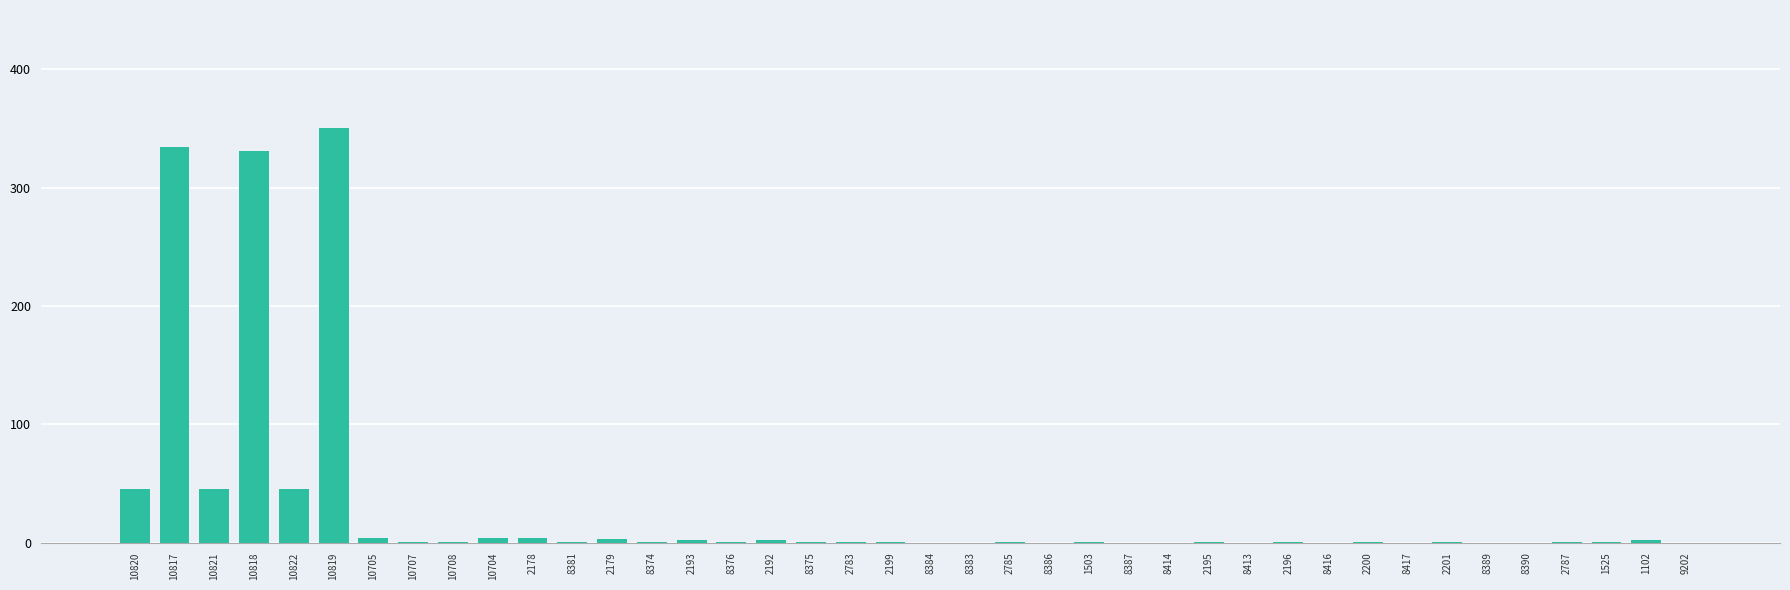

Does the chart contain stacked bars?

No